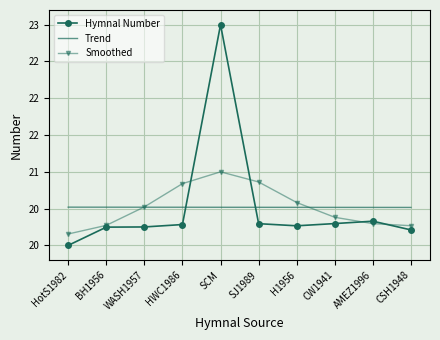

At HWC1986, list the series in order from smallest to largest.

Hymnal Number, Trend, Smoothed